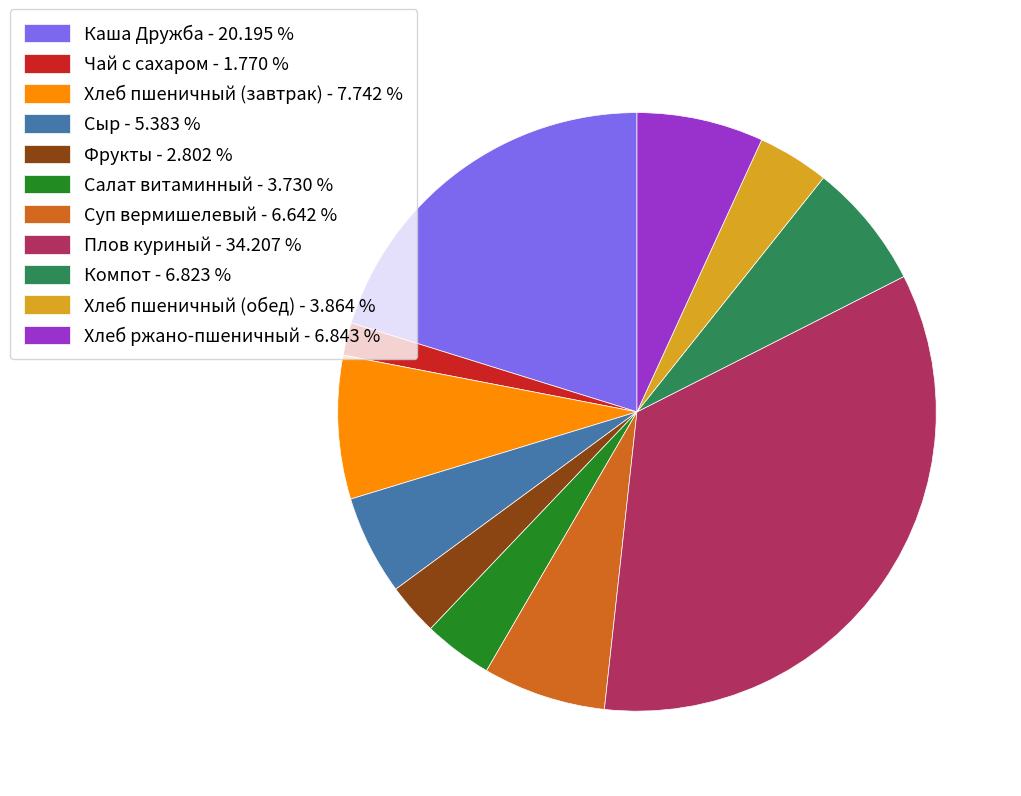

Is there any slice that represents more than half of the pie?

No